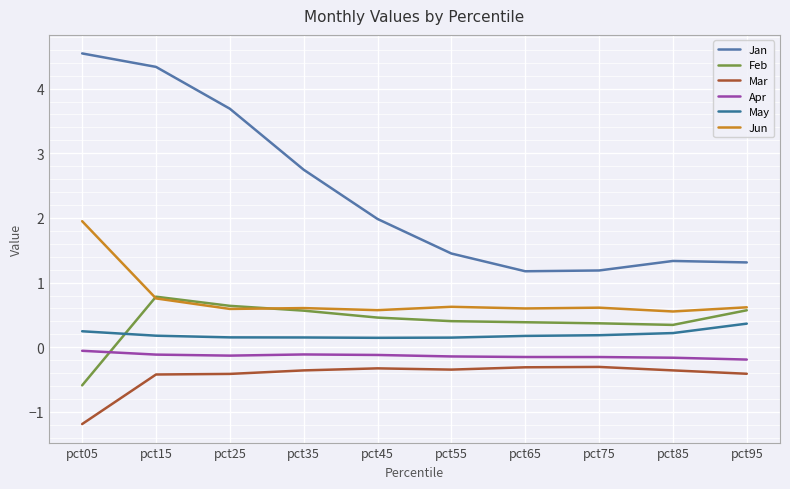

What is the value of the Feb point at the 8th from the left?

0.4